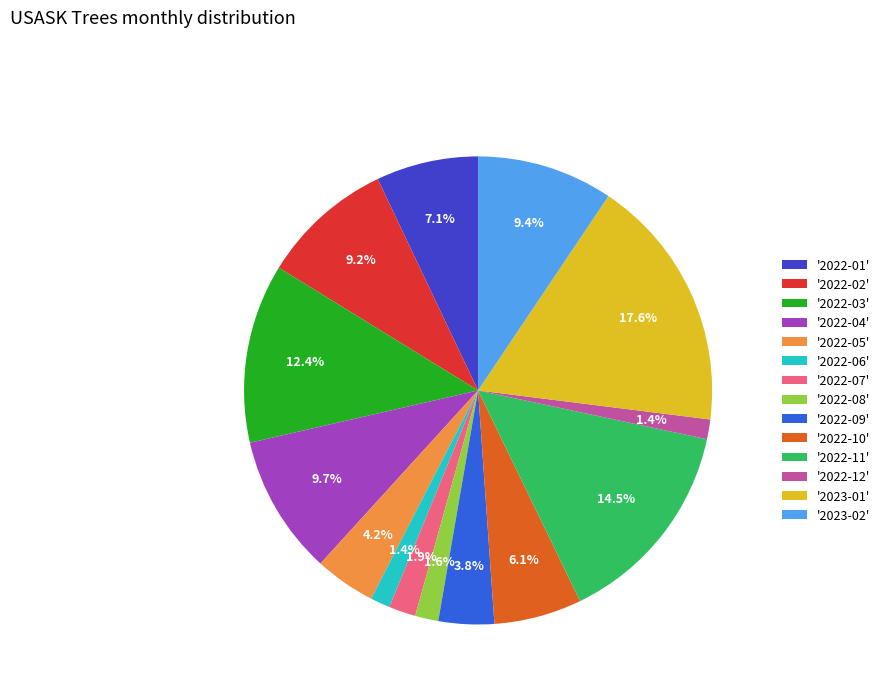

Do '2022-08' and '2023-02' together represent more than half of the pie?

No